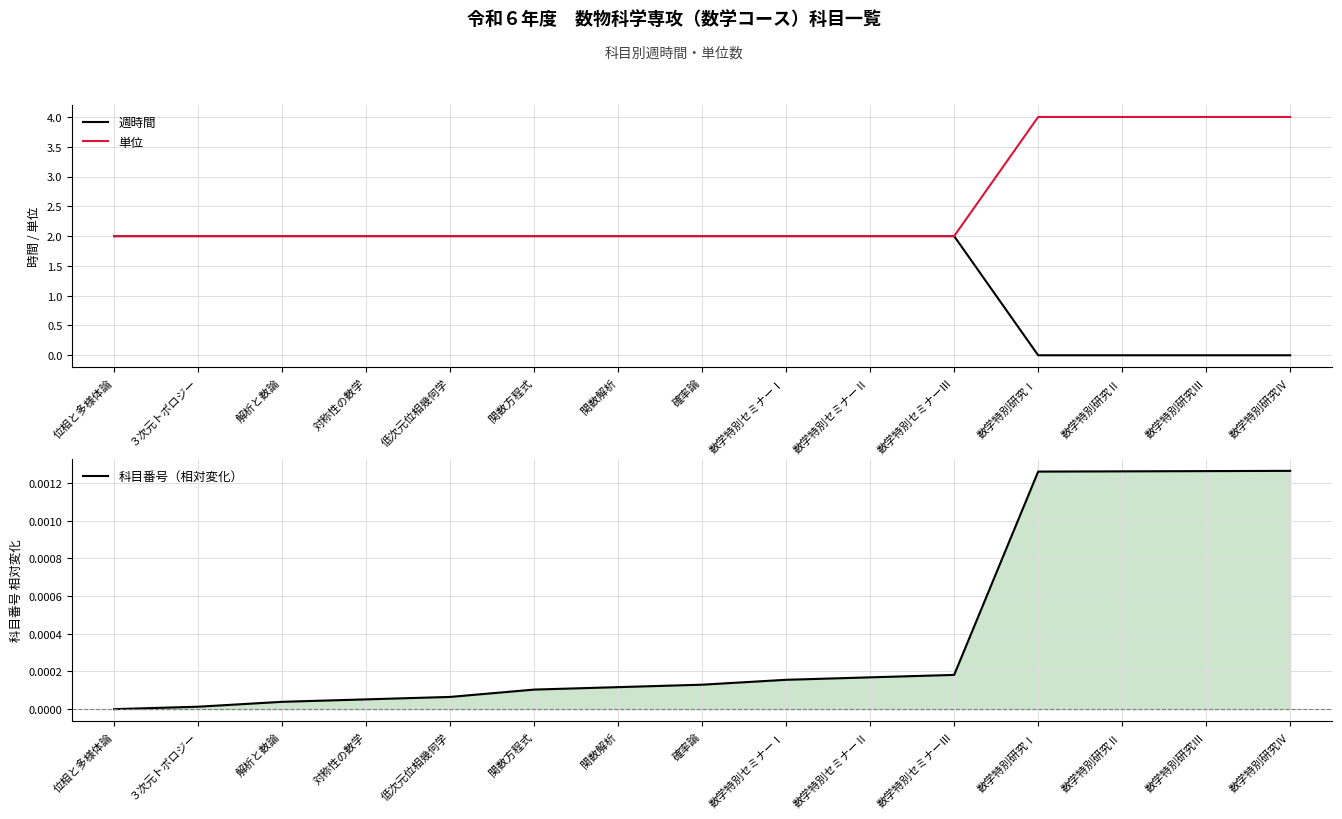

Is the value of 科目番号（相対変化） at 解析と数論 greater than the value of 単位 at 数学特別セミナーⅡ?

No